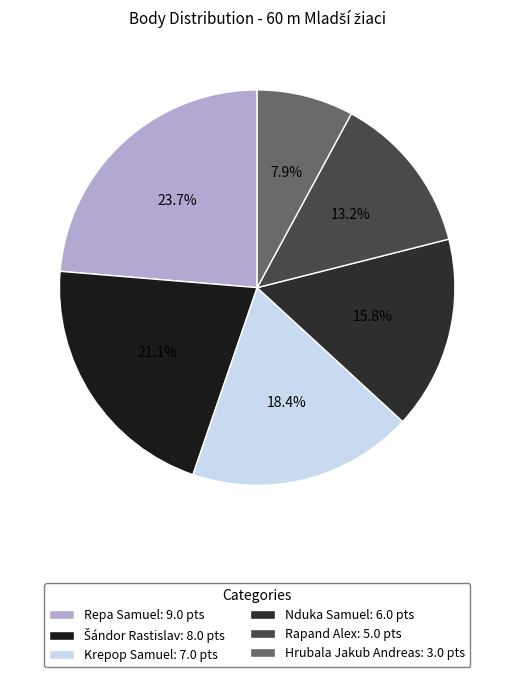

To the nearest percent, what percentage of the pie is Nduka Samuel?

16%